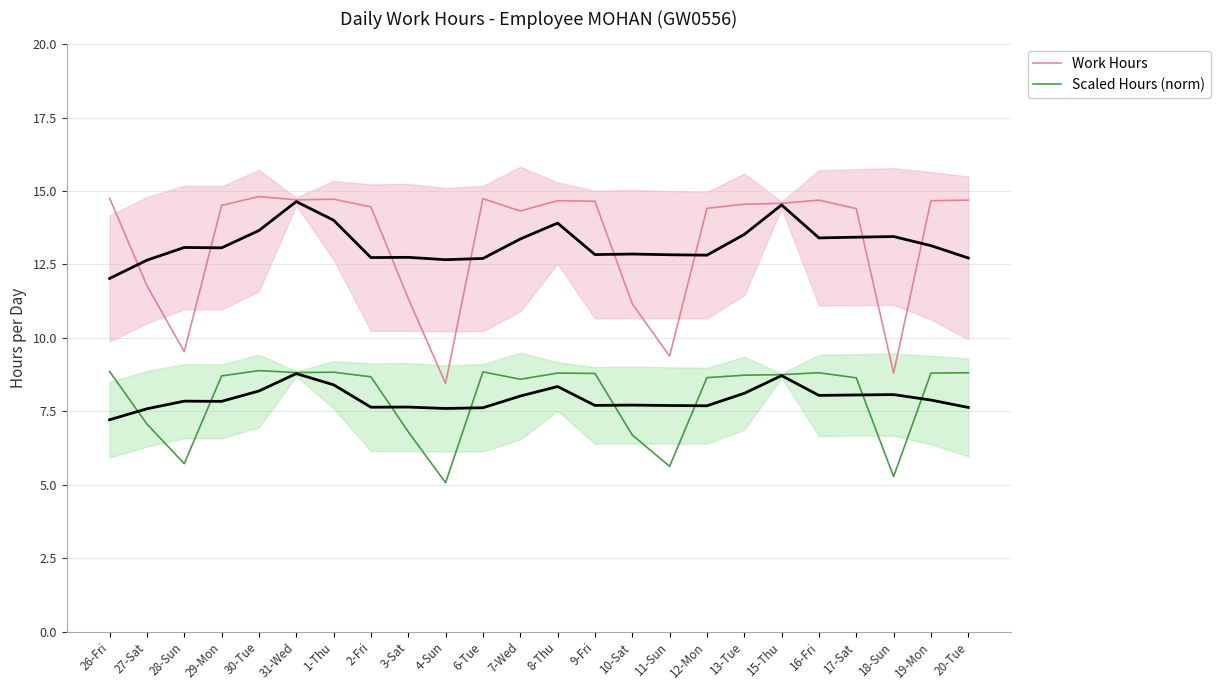

Reading right to left, extract all data points from this chart.

Work Hours: 14.7	14.7	8.8	14.4	14.7	14.6	14.6	14.4	9.4	11.2	14.7	14.7	14.3	14.7	8.4	11.3	14.5	14.7	14.7	14.8	14.5	9.5	11.8	14.8
Scaled Hours (norm): 8.8	8.8	5.3	8.6	8.8	8.7	8.7	8.6	5.6	6.7	8.8	8.8	8.6	8.8	5.1	6.8	8.7	8.8	8.8	8.9	8.7	5.7	7.1	8.9